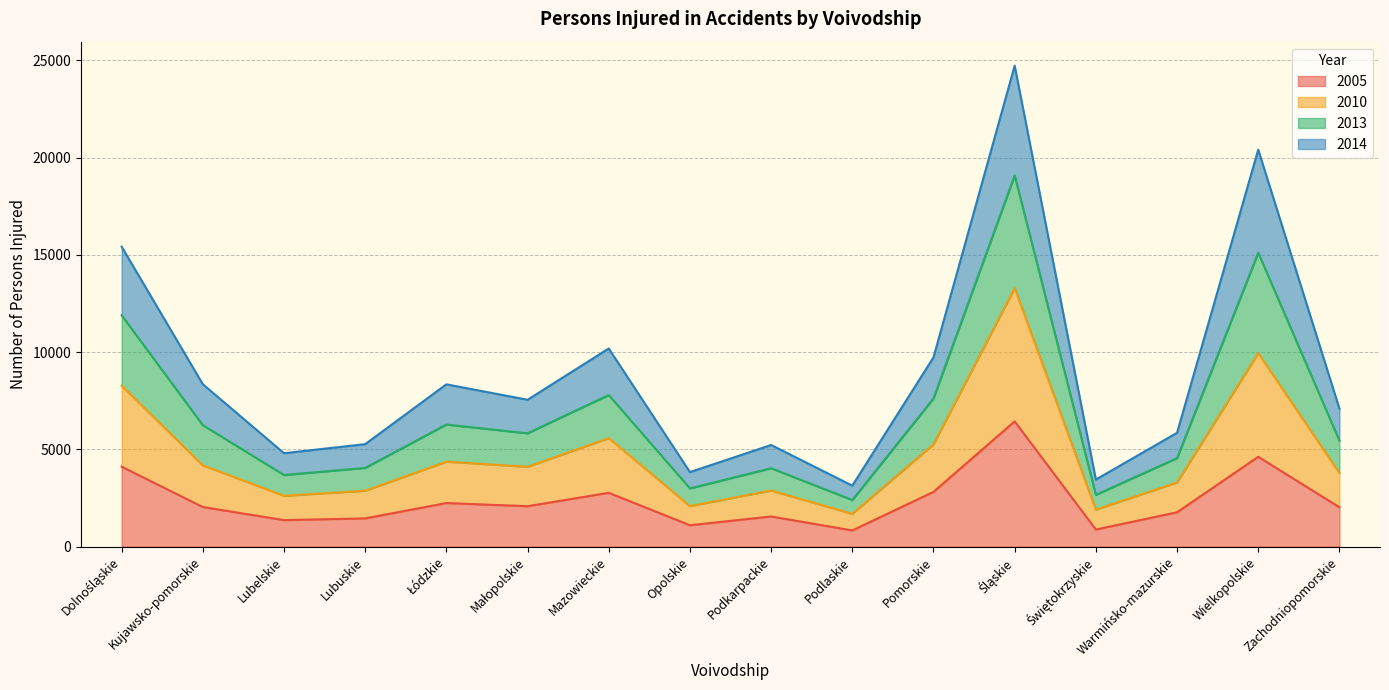

What are all the series names shown in the legend?

2005, 2010, 2013, 2014